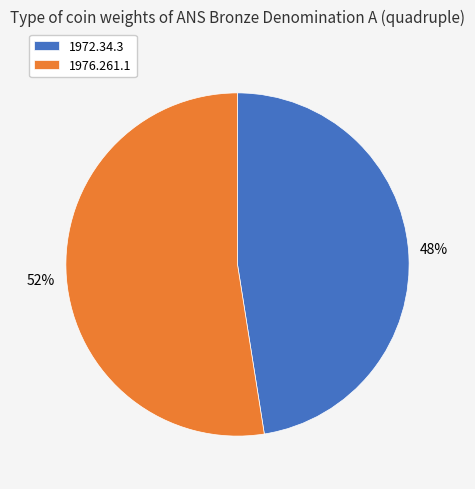

To the nearest percent, what percentage of the pie is 1976.261.1?

52%